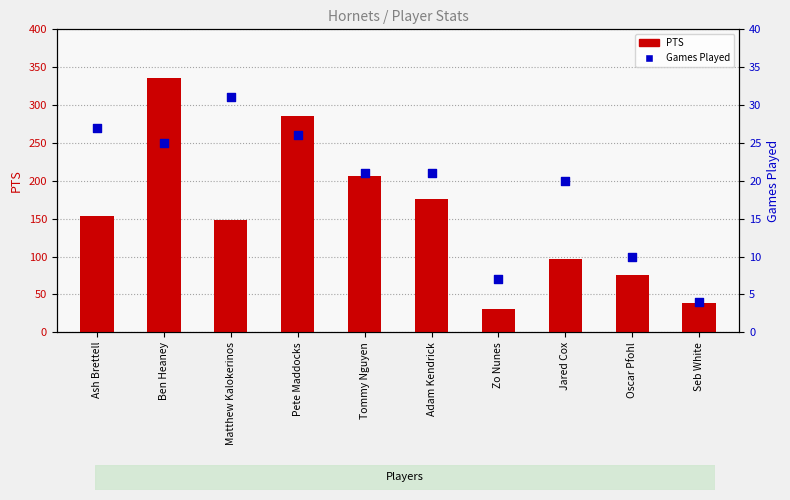

Is the value of PTS at Seb White greater than the value of Games Played at Matthew Kalokerinos?

Yes